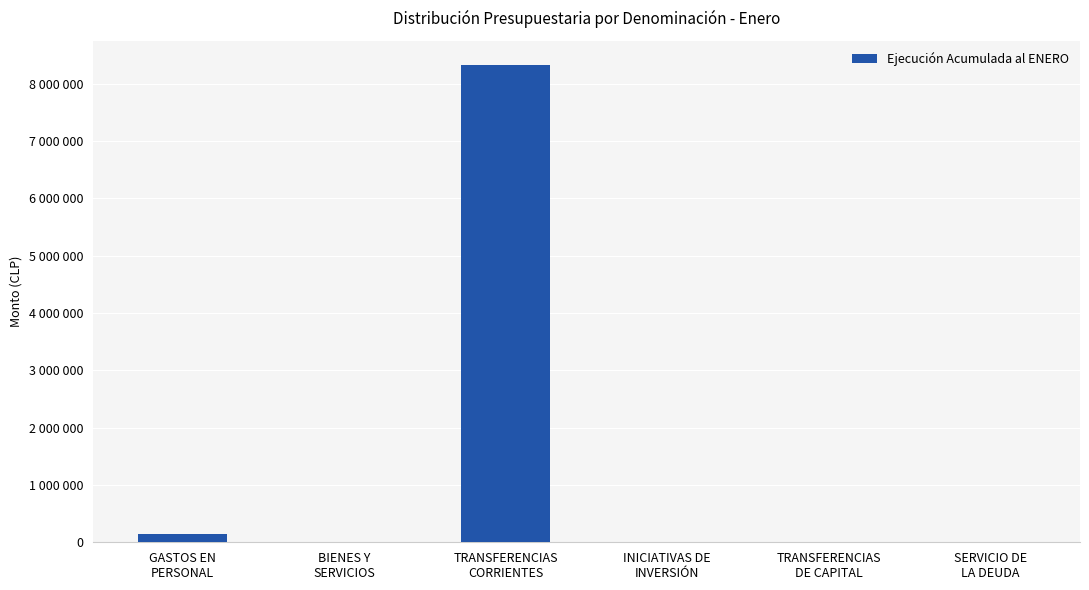

What value does the data have at TRANSFERENCIAS
CORRIENTES?

8335991